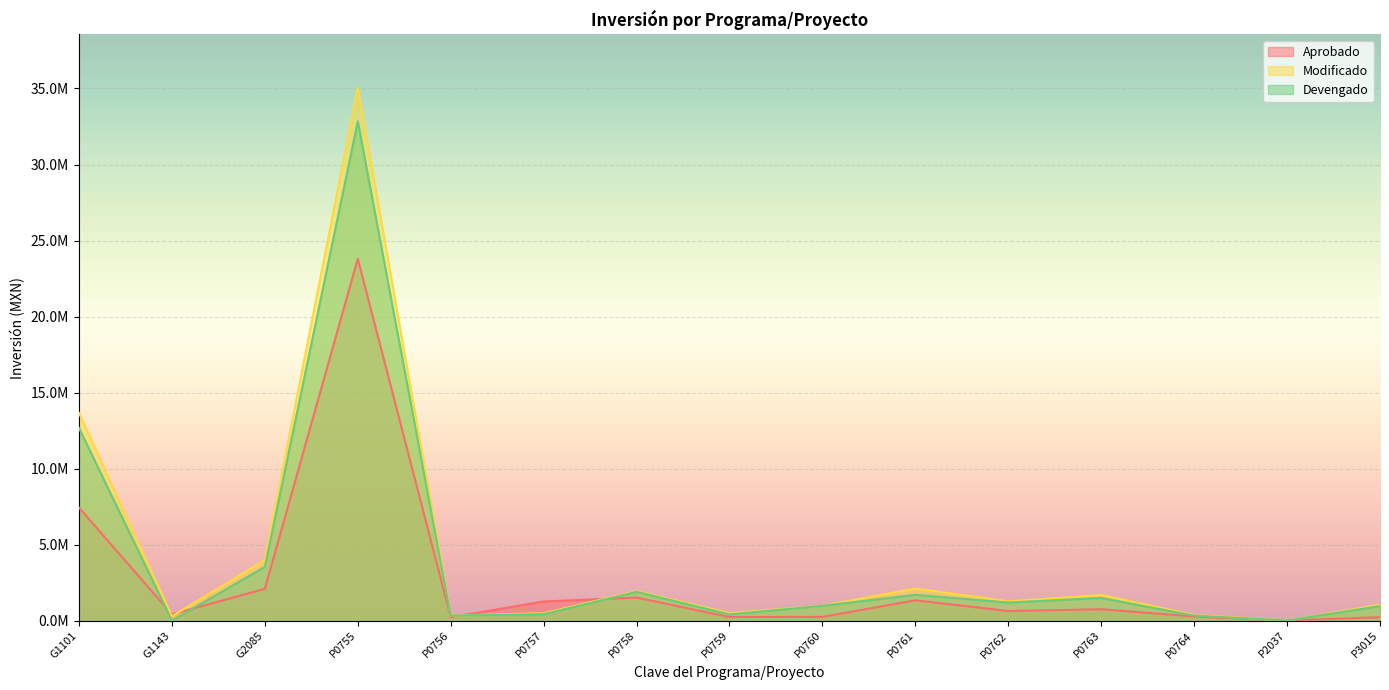

How many interior local valleys does the Modificado series have?

5